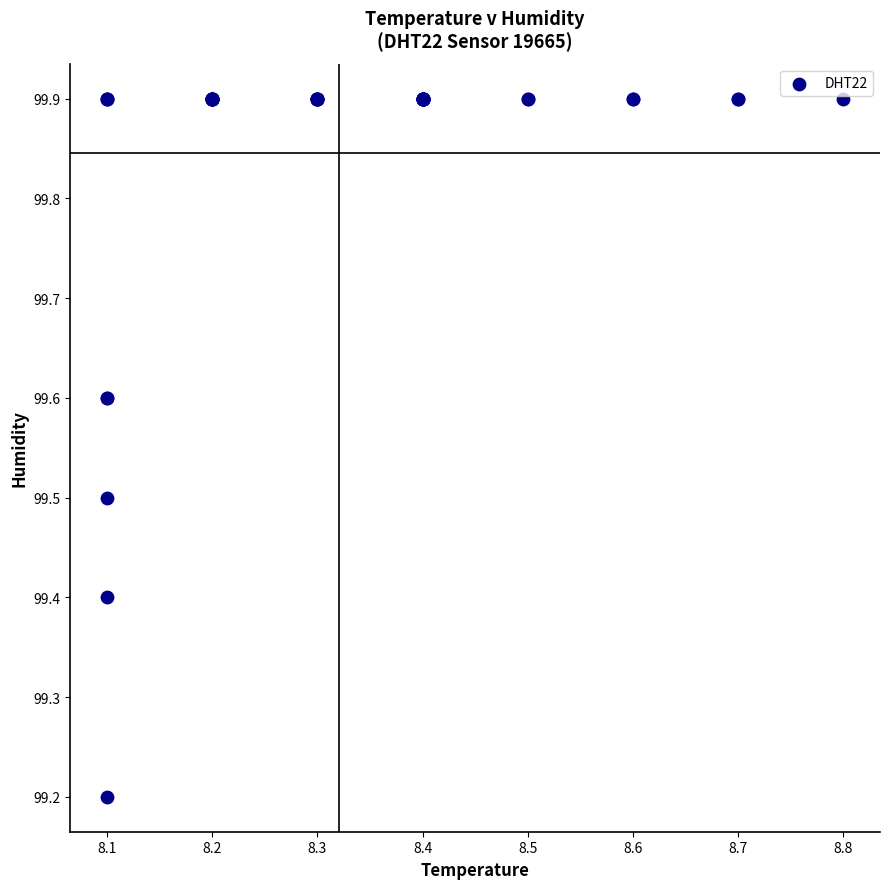

What Y value in the scatter plot is closest to 99?

99.2